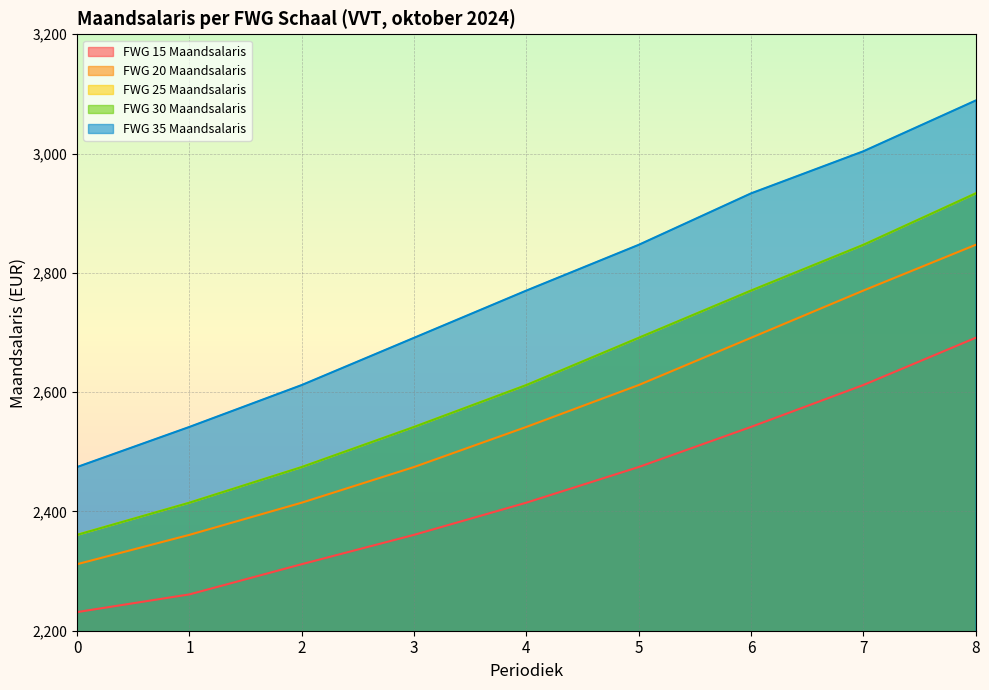

Rank the series at 8 from lowest to highest value.

FWG 15 Maandsalaris, FWG 20 Maandsalaris, FWG 25 Maandsalaris, FWG 30 Maandsalaris, FWG 35 Maandsalaris